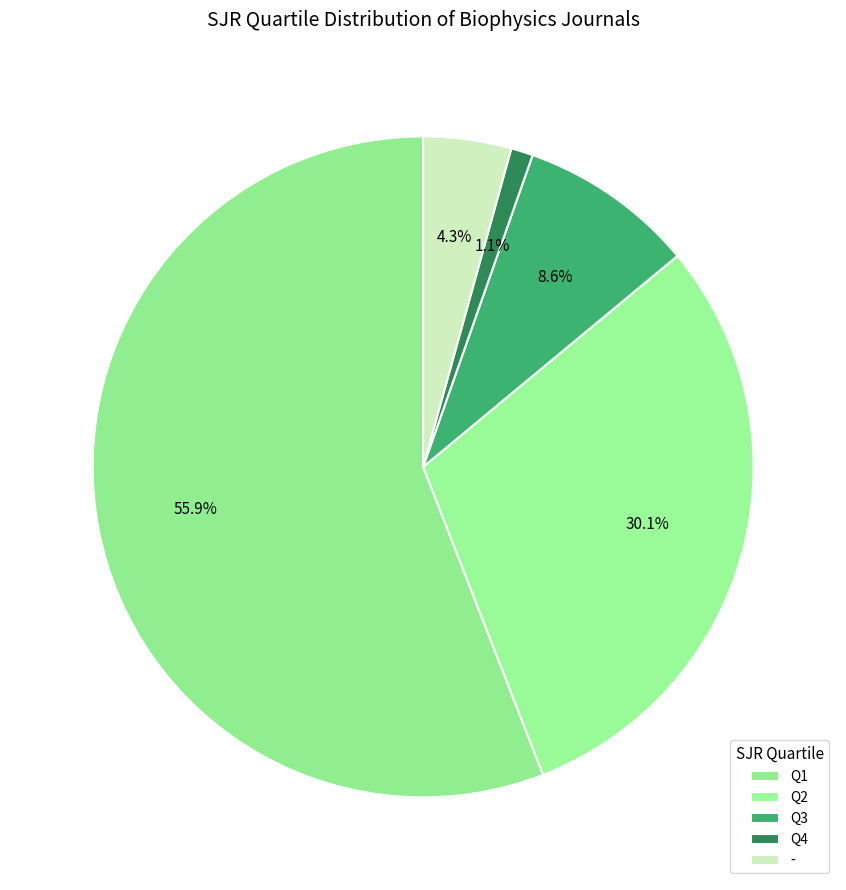

True or false: Q1 accounts for 66% of the total.

False